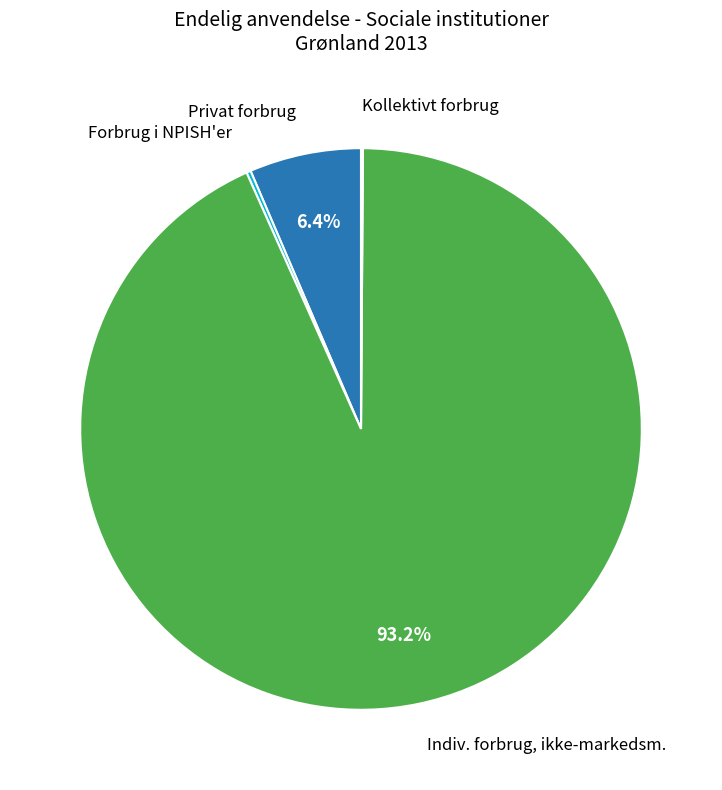

Is there any slice that represents more than half of the pie?

Yes